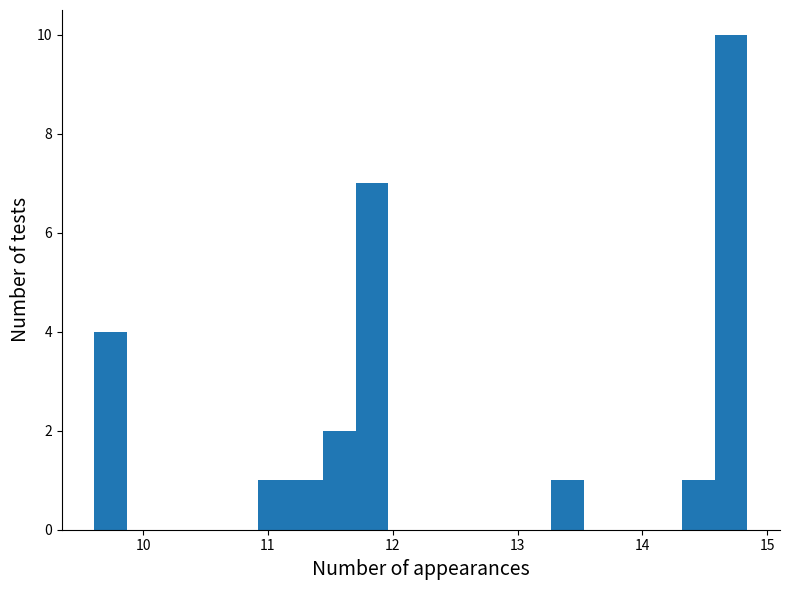

Around what value on the x-axis is the tallest bar? Give the approximate position of its centre, as read against the axis.

14.7